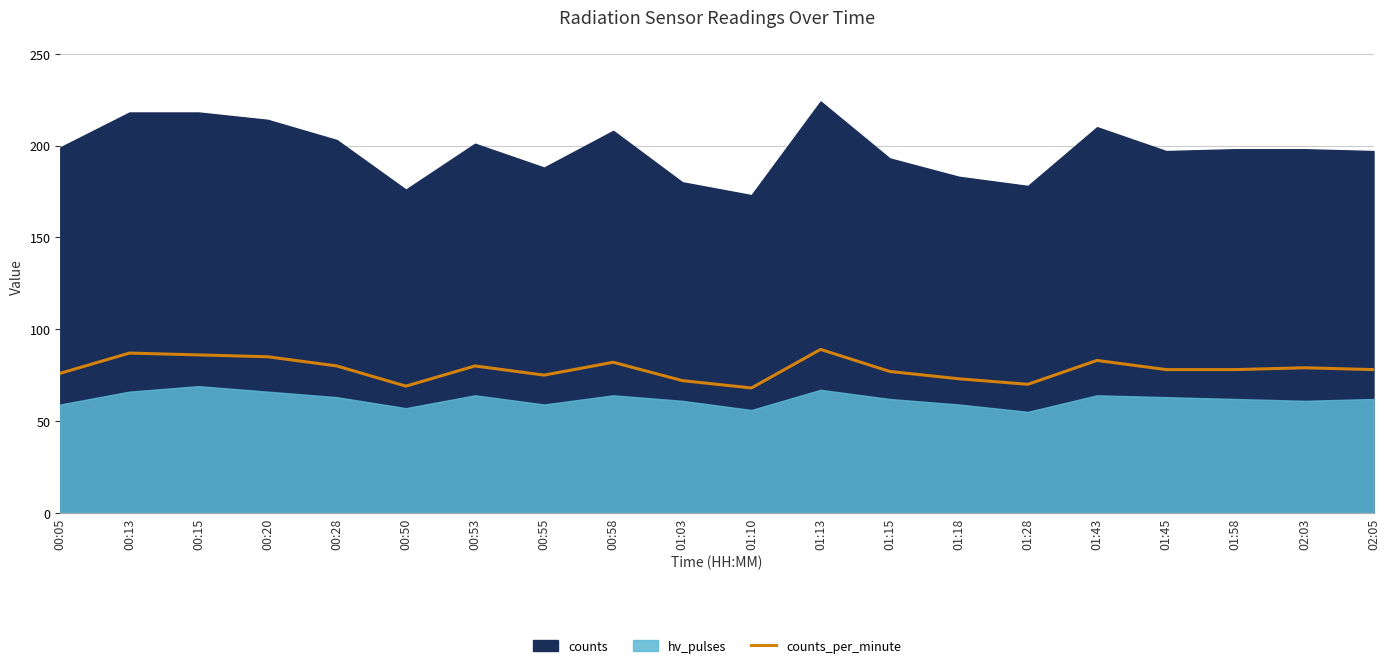

What is the sum of all values?

1565